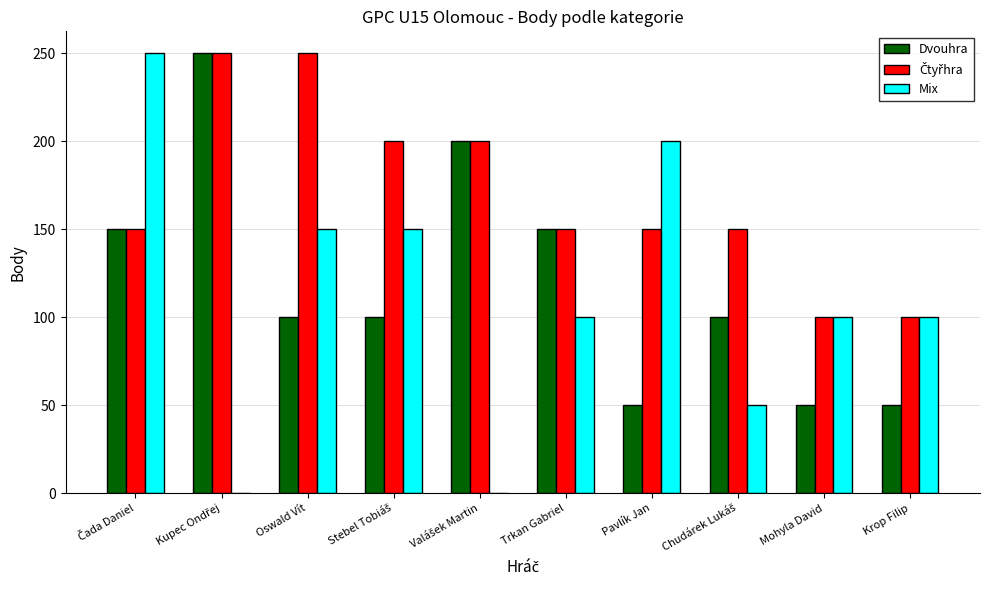

The Dvouhra series shows 100 at Oswald Vít. True or false?

True